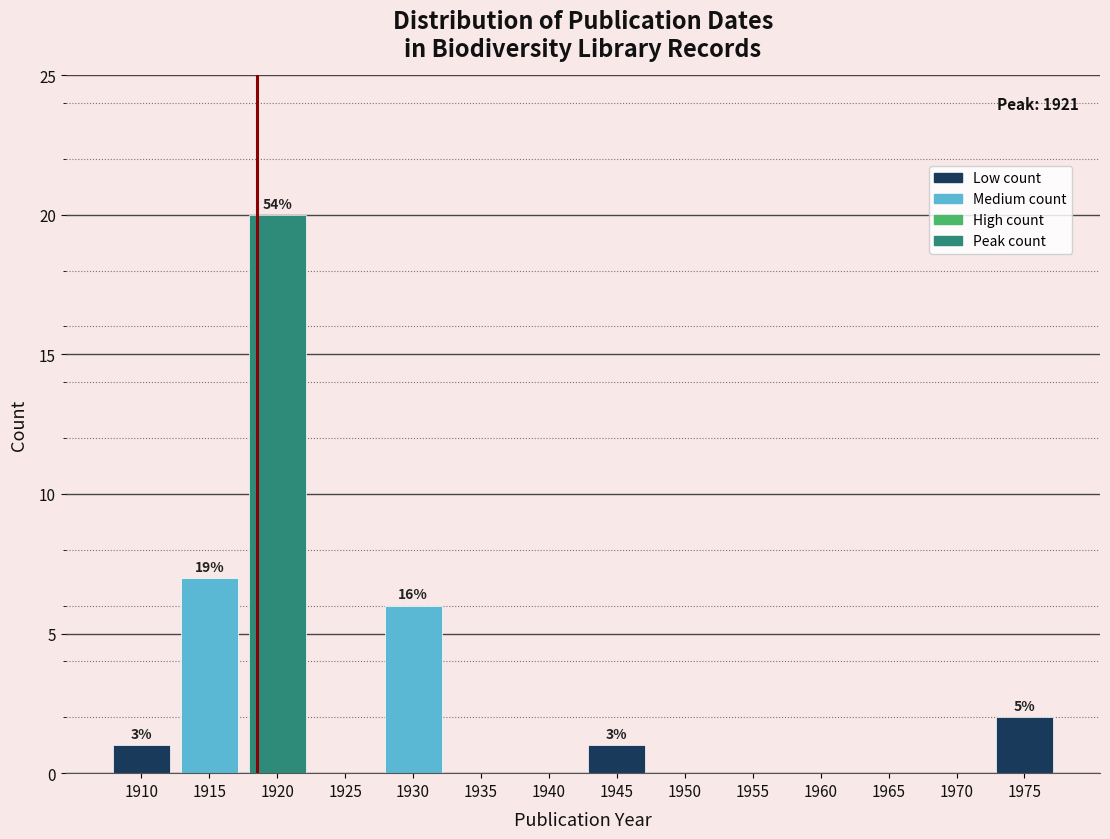

Reading left to right, extract all data points from this chart.

1910=1	1915=7	1920=20	1925=0	1930=6	1935=0	1940=0	1945=1	1950=0	1955=0	1960=0	1965=0	1970=0	1975=2